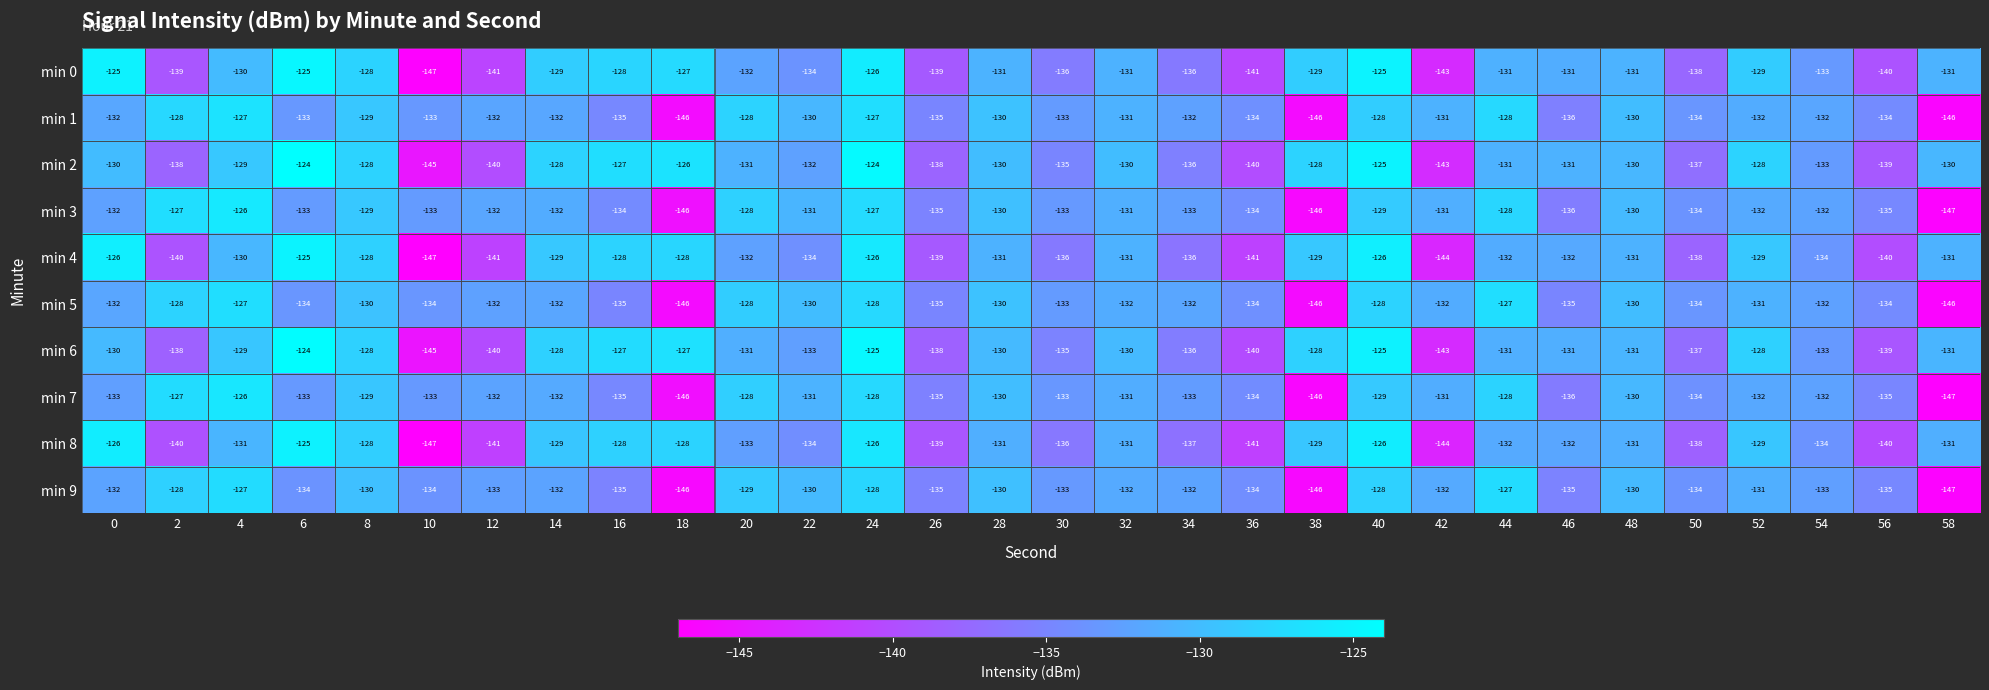

How many data points does each series have?

30